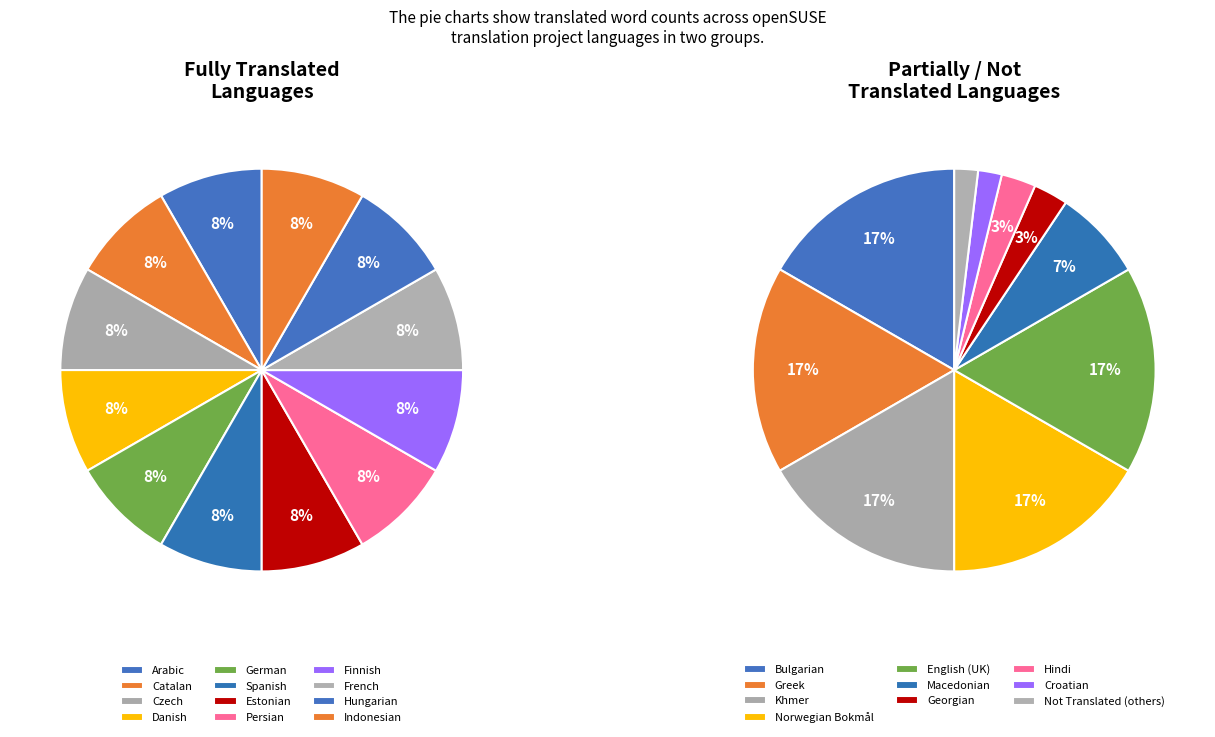

How many segments does this pie chart have?

12